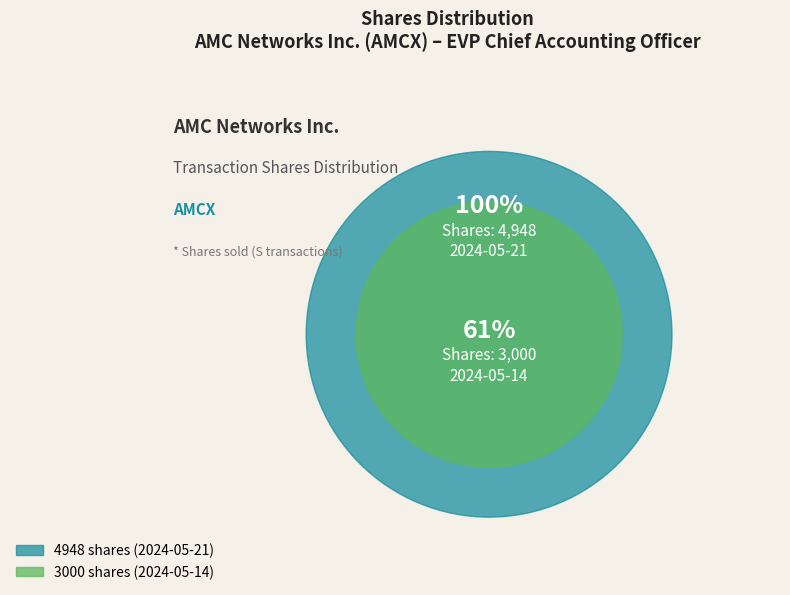

How many slices are in this pie chart?

2